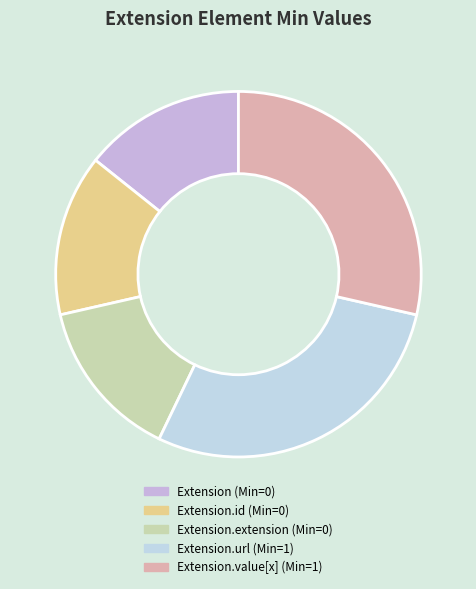

Count the number of slices in the pie.

5